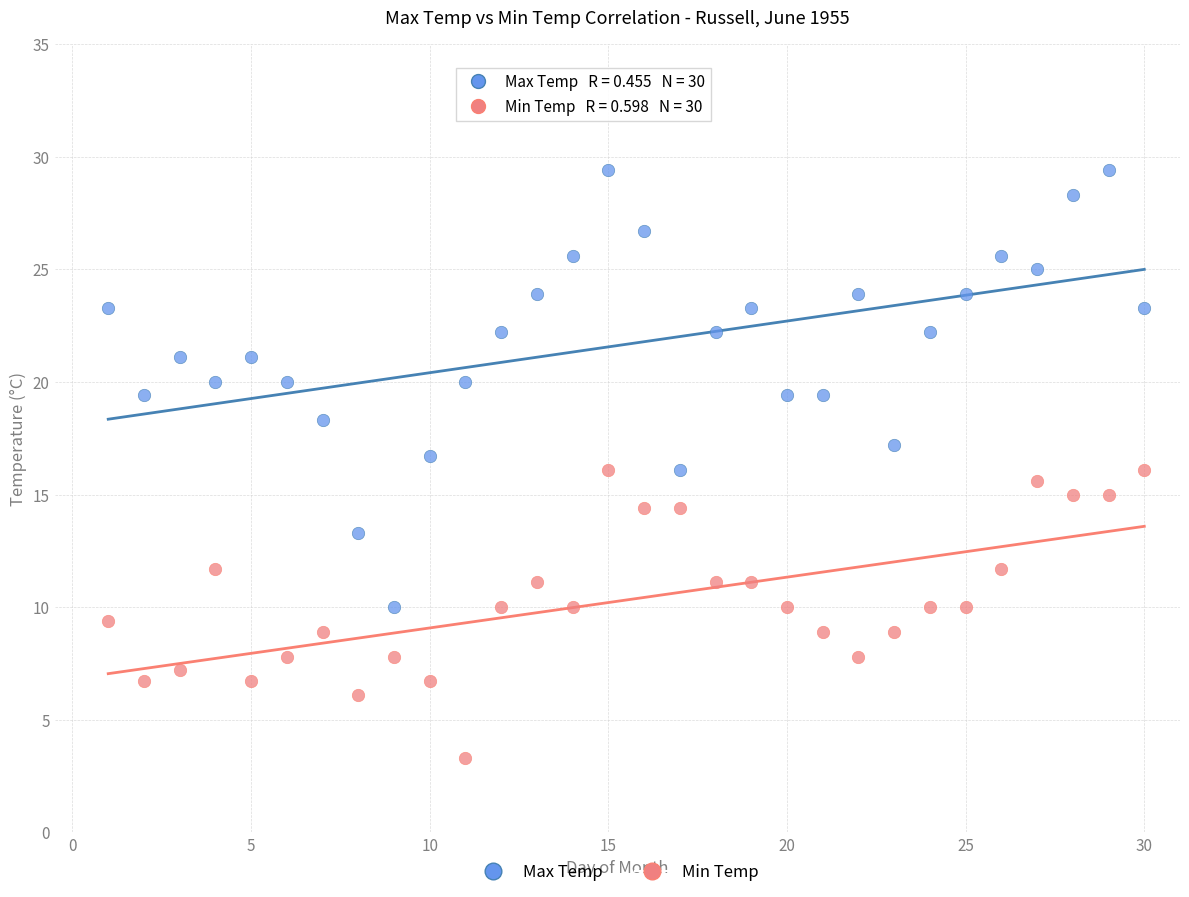

Across all data points, what is the range of Y values (max minus min)?

26.1